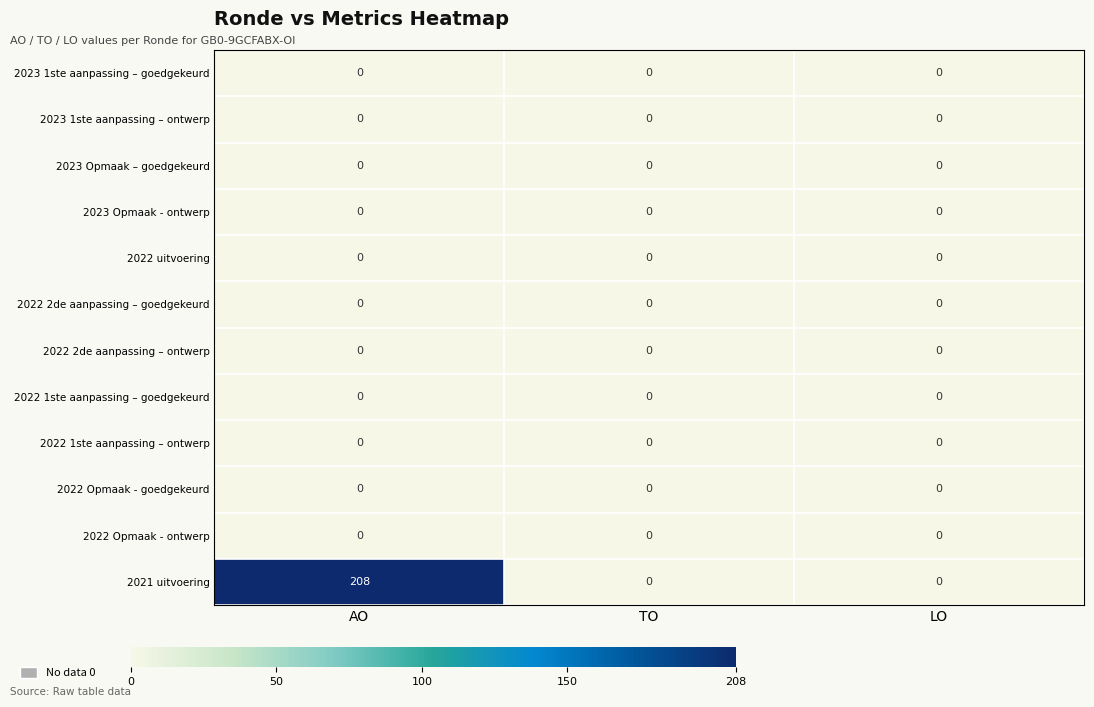

What is the total value across all series at AO?

208